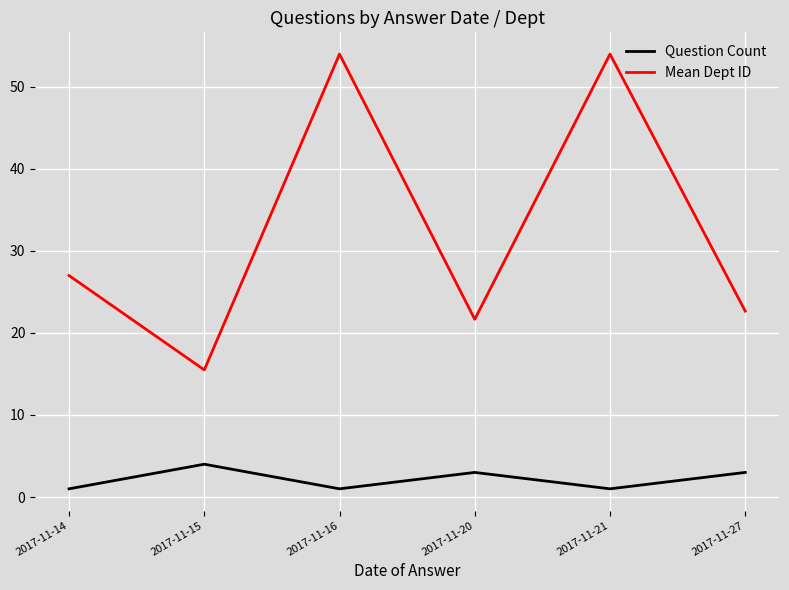

True or false: Mean Dept ID and Question Count cross at least once.

False